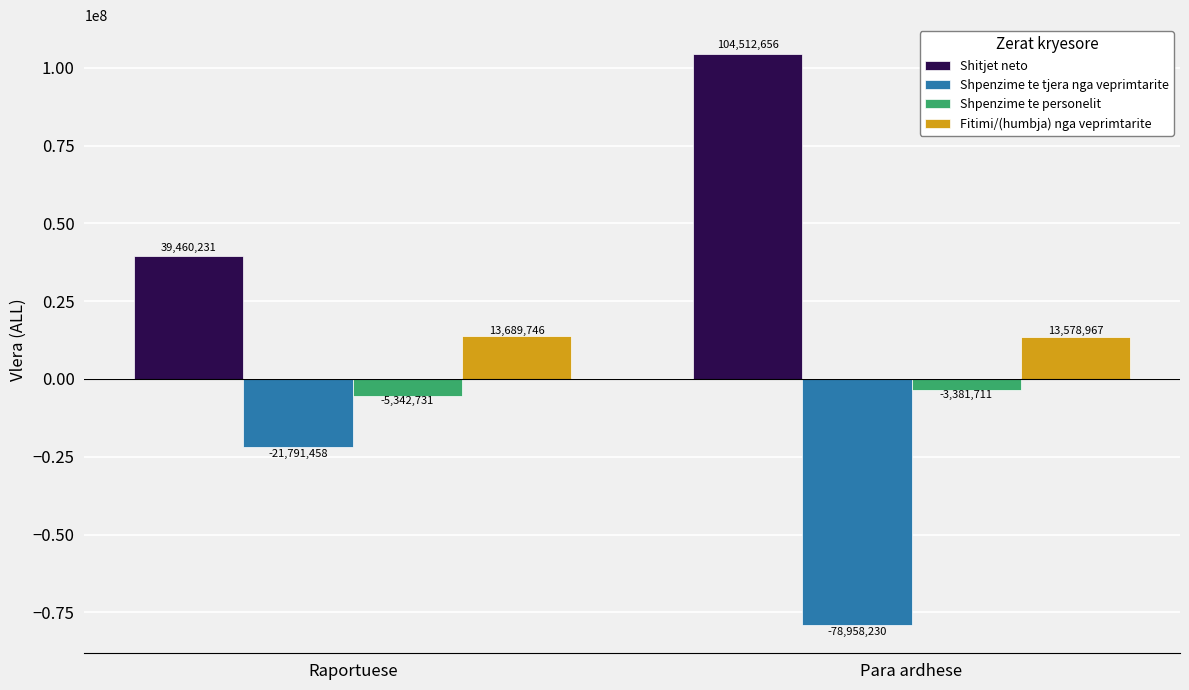

What is the maximum value for Shpenzime te personelit?

-3381711